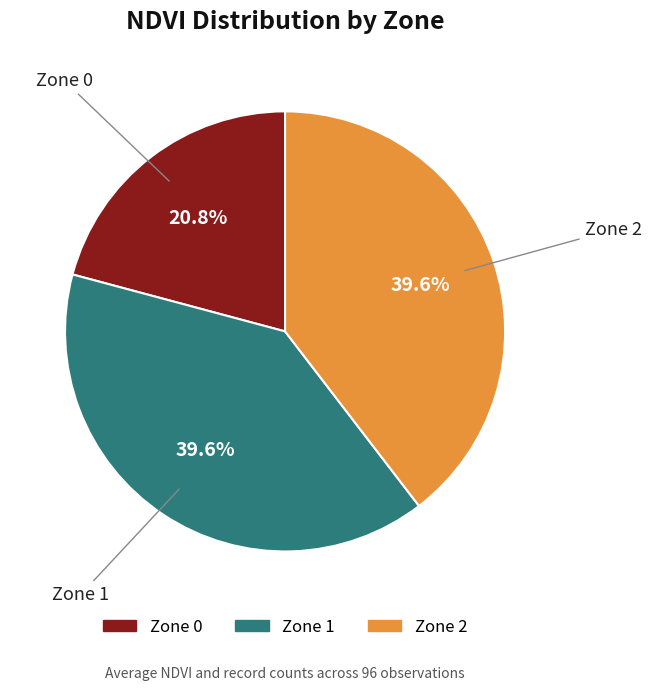

Which has a higher value, Zone 1 or Zone 0?

Zone 1